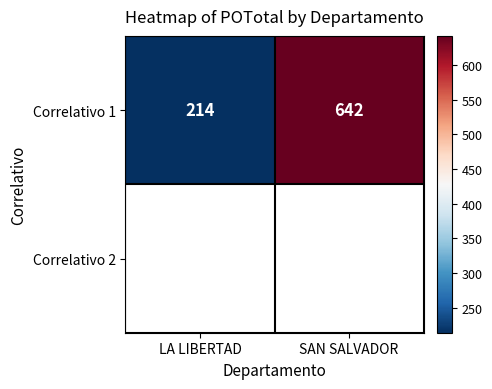

Reading right to left, transcribe all the data shown in this chart.

642	214